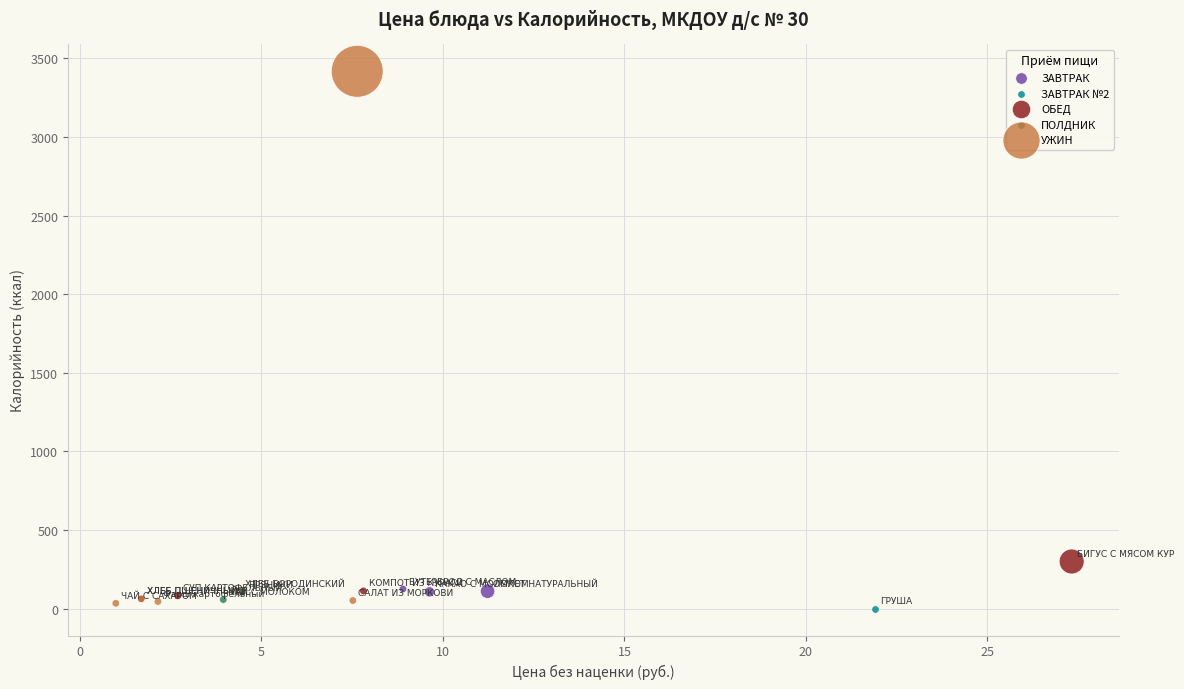

What are all the series names shown in the legend?

ЗАВТРАК, ЗАВТРАК №2, ОБЕД, ПОЛДНИК, УЖИН